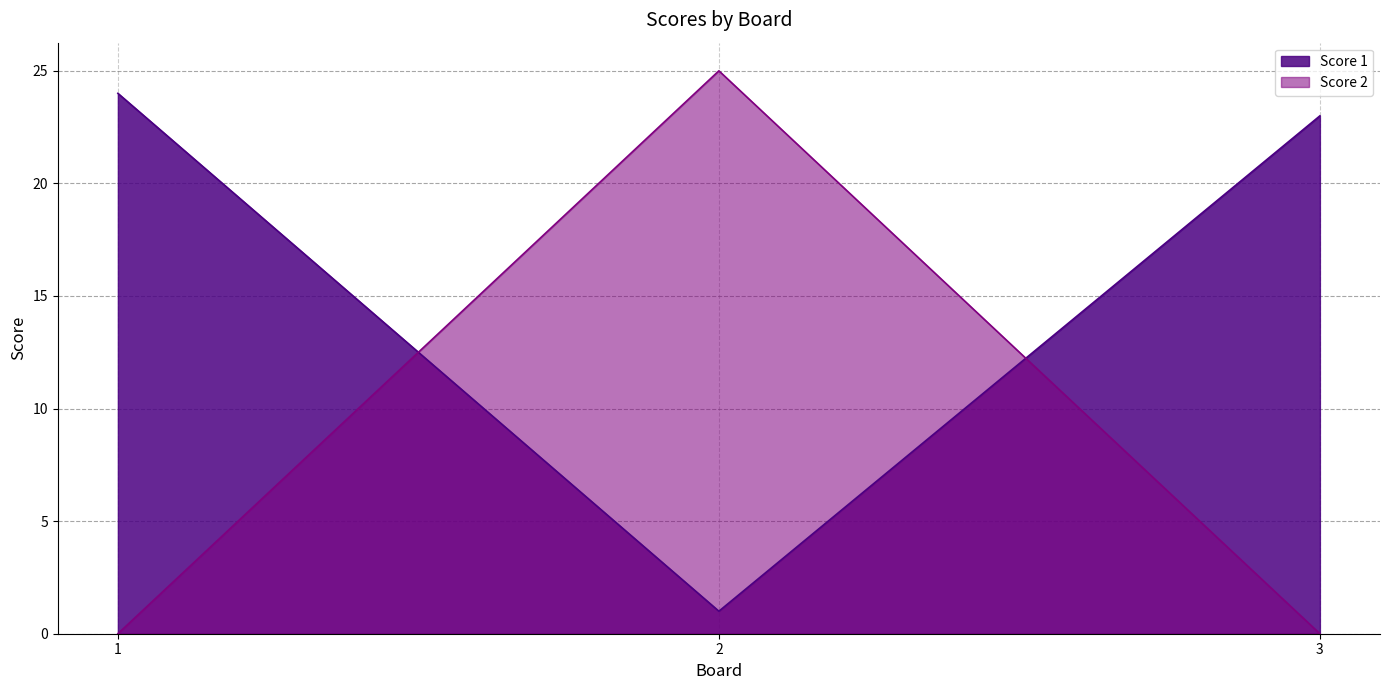

List the labels in order of Score 1 value, largest first.

1, 3, 2